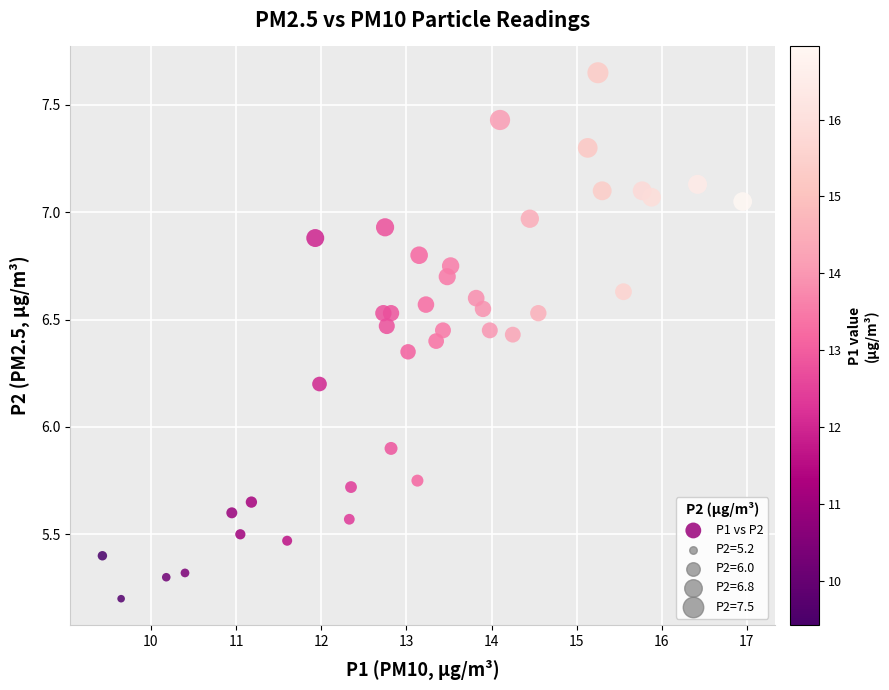

What is the range of X values (max minus min)?

7.5